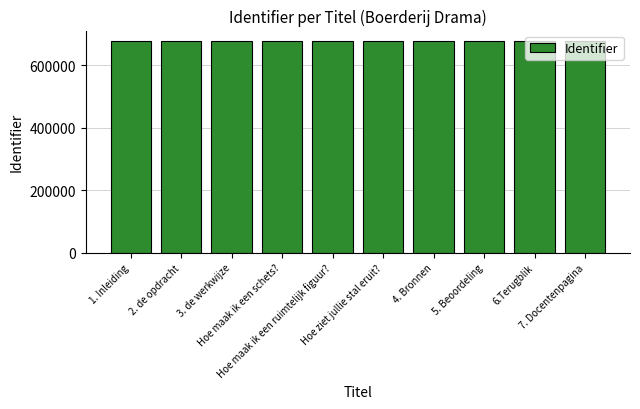

What position from the left is 6.Terugblik?

9